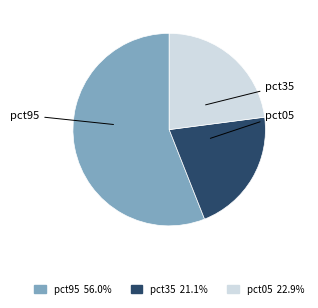

Does any single category account for the majority?

Yes